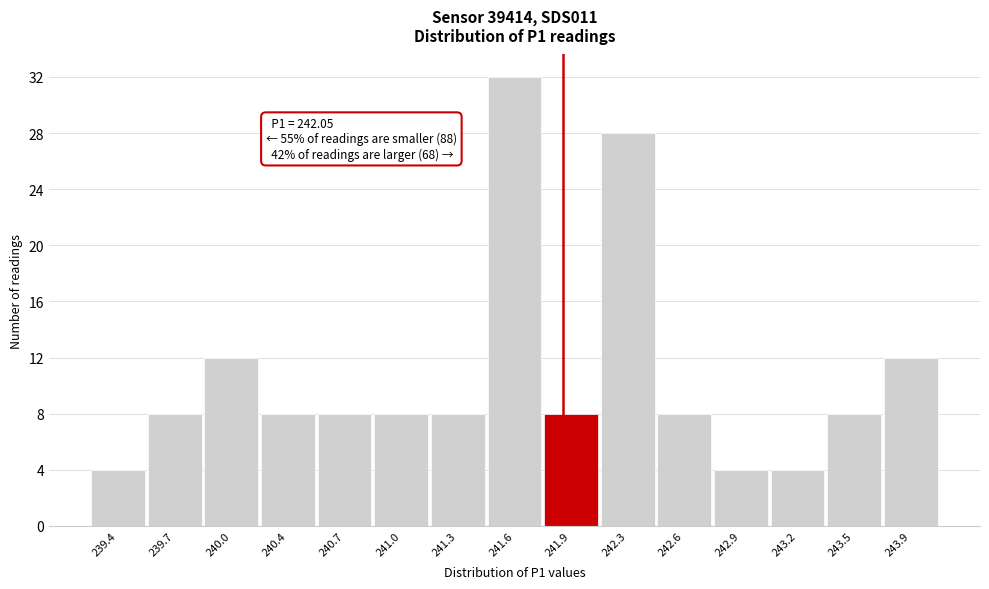

Reading left to right, transcribe all the data shown in this chart.

239.4=4	239.7=8	240.0=12	240.4=8	240.7=8	241.0=8	241.3=8	241.6=32	241.9=8	242.3=28	242.6=8	242.9=4	243.2=4	243.5=8	243.9=12